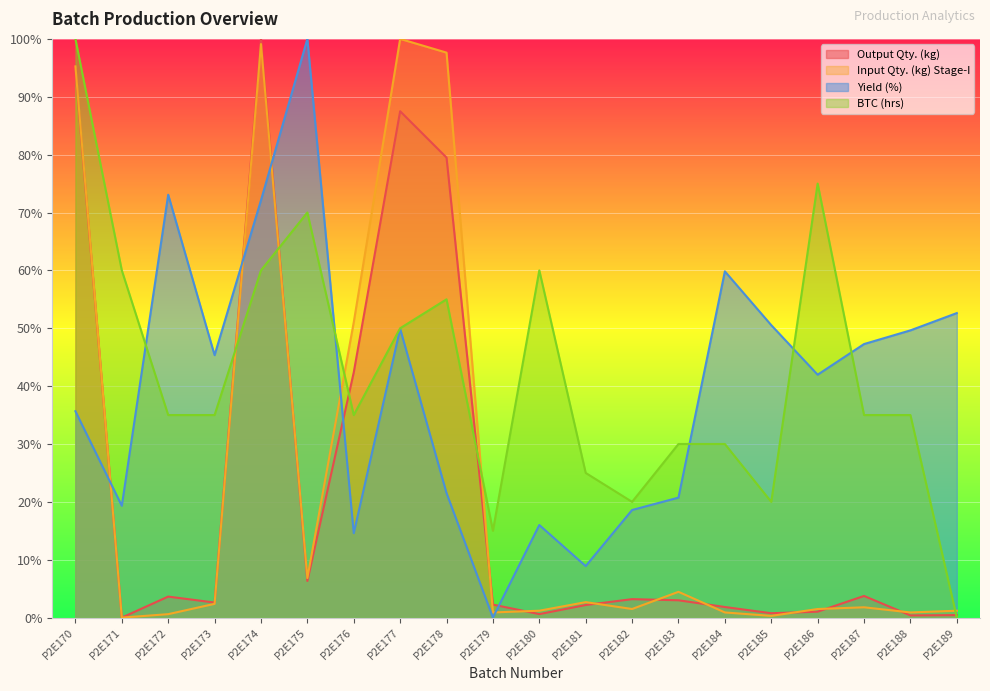

What are all the series names shown in the legend?

Output Qty. (kg), Input Qty. (kg) Stage-I, Yield (%), BTC (hrs)